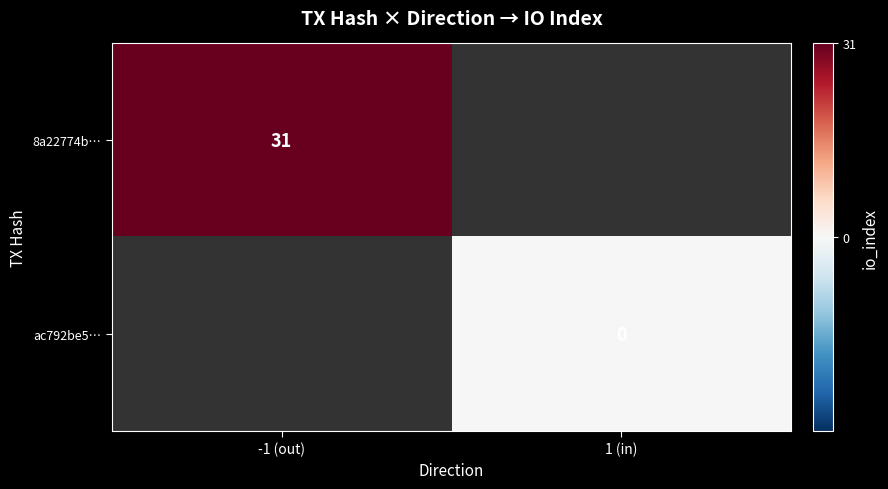

Is the value of ac792be5… at 1 (in) greater than the value of 8a22774b… at -1 (out)?

No